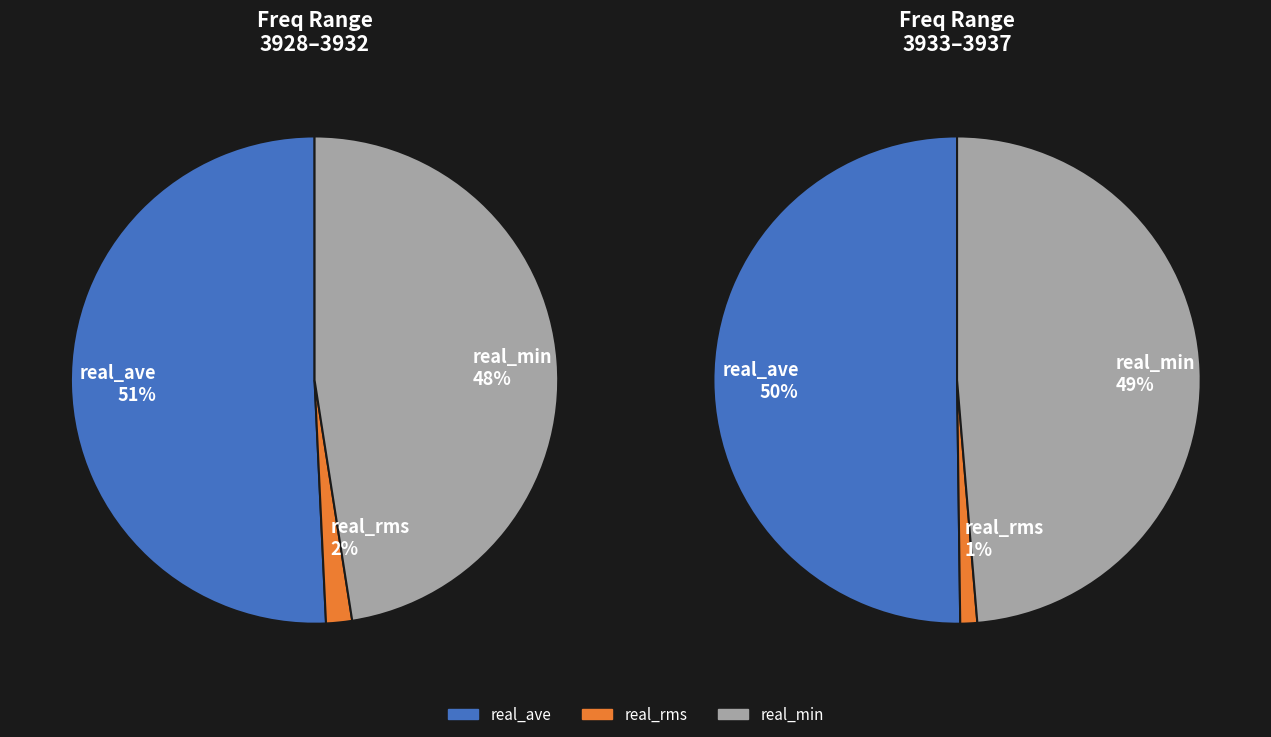

Does 23 account for over 50% of the chart?

No